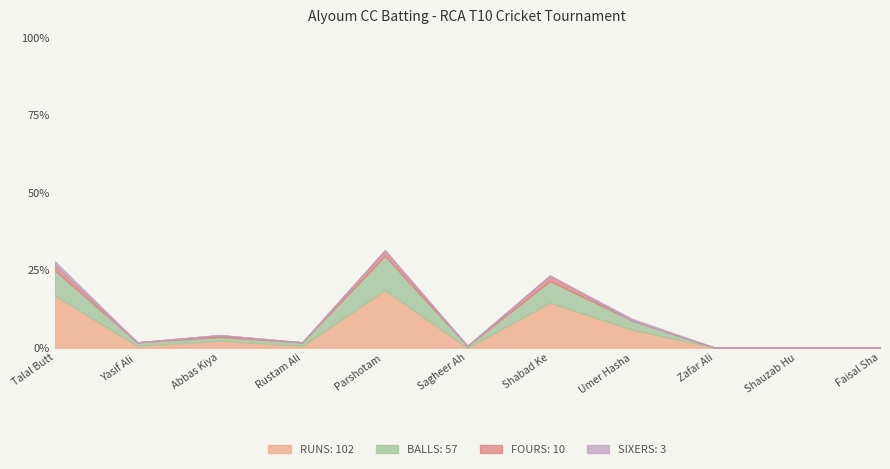

What is the difference between the maximum and minimum values in the fours series?

3